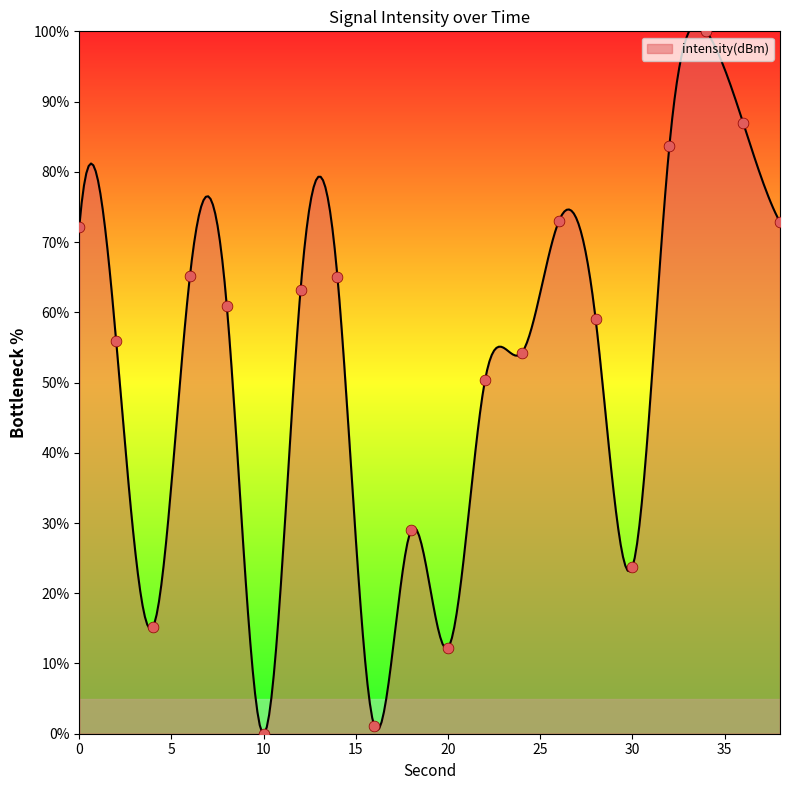

What is the change in value from 10 to 20?

+12.2